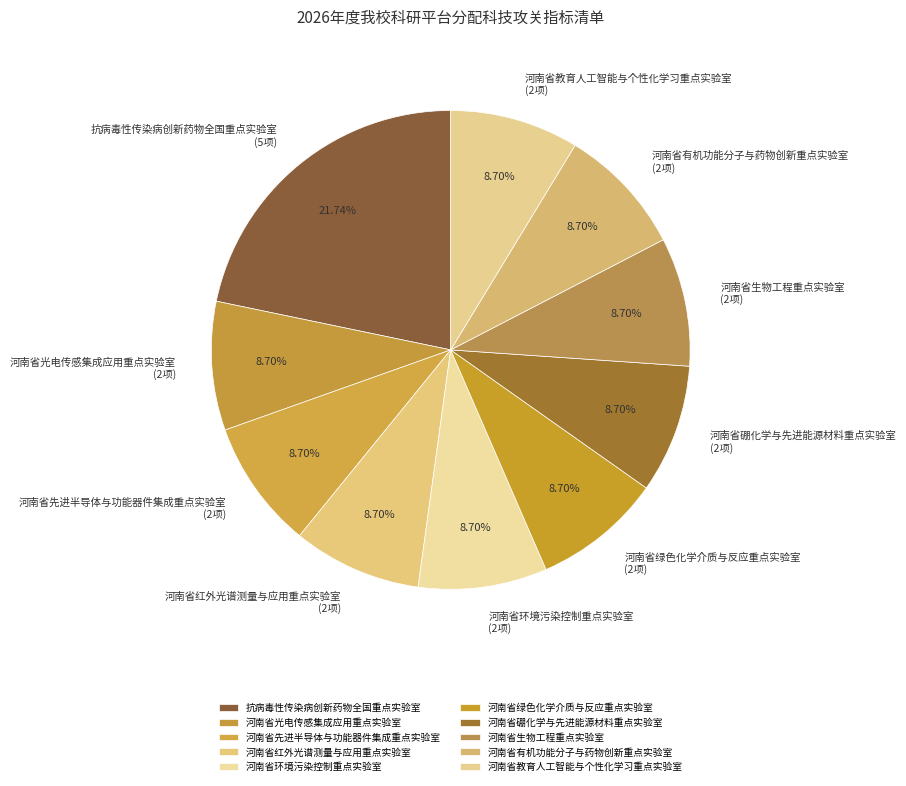

What is the largest slice in the pie chart?

抗病毒性传染病创新药物全国重点实验室